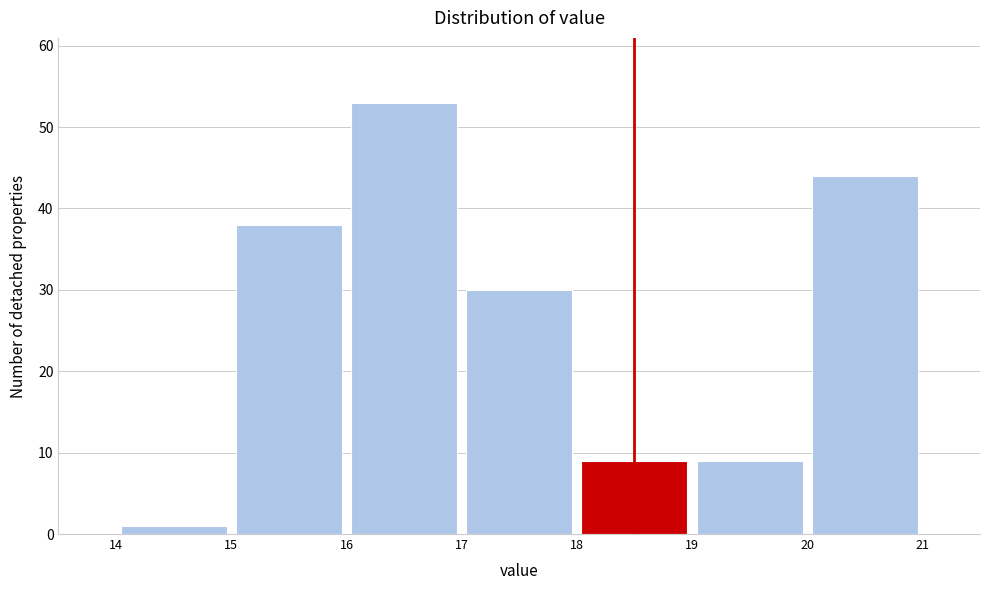

Reading left to right, transcribe this chart: for each bar, give the range it covers on the x-axis and its height. The values are not printed on the chart, so give them approximately, as read against the axis.

14 to 15: 1
15 to 16: 38
16 to 17: 53
17 to 18: 30
18 to 19: 9
19 to 20: 9
20 to 21: 44